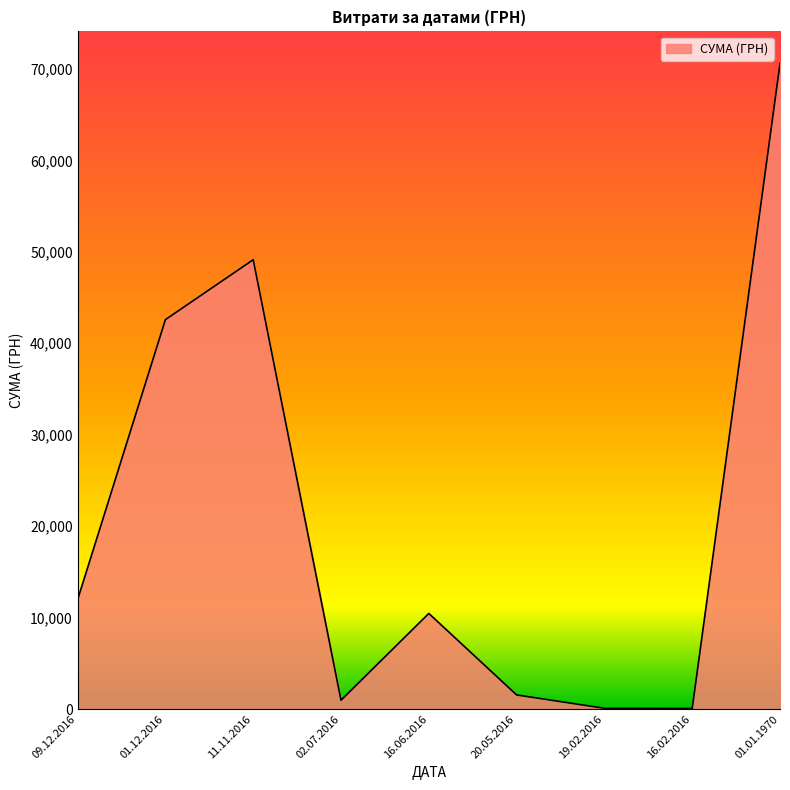

Where is the first local minimum?

02.07.2016